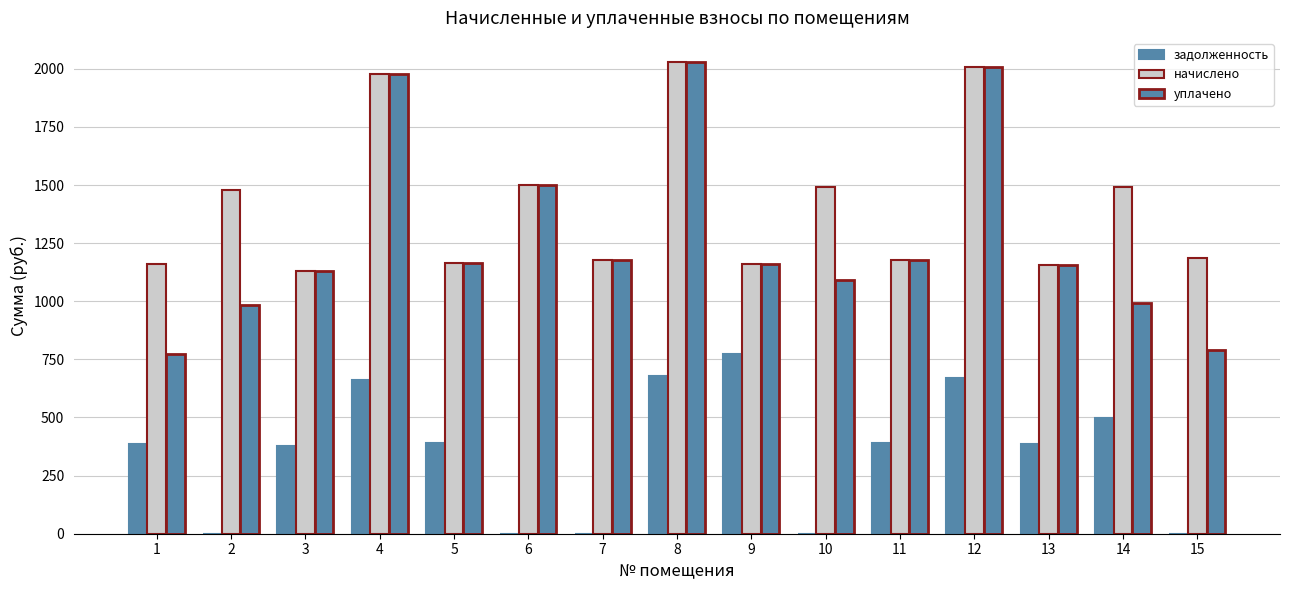

What is the maximum value for уплачено?

2031.5